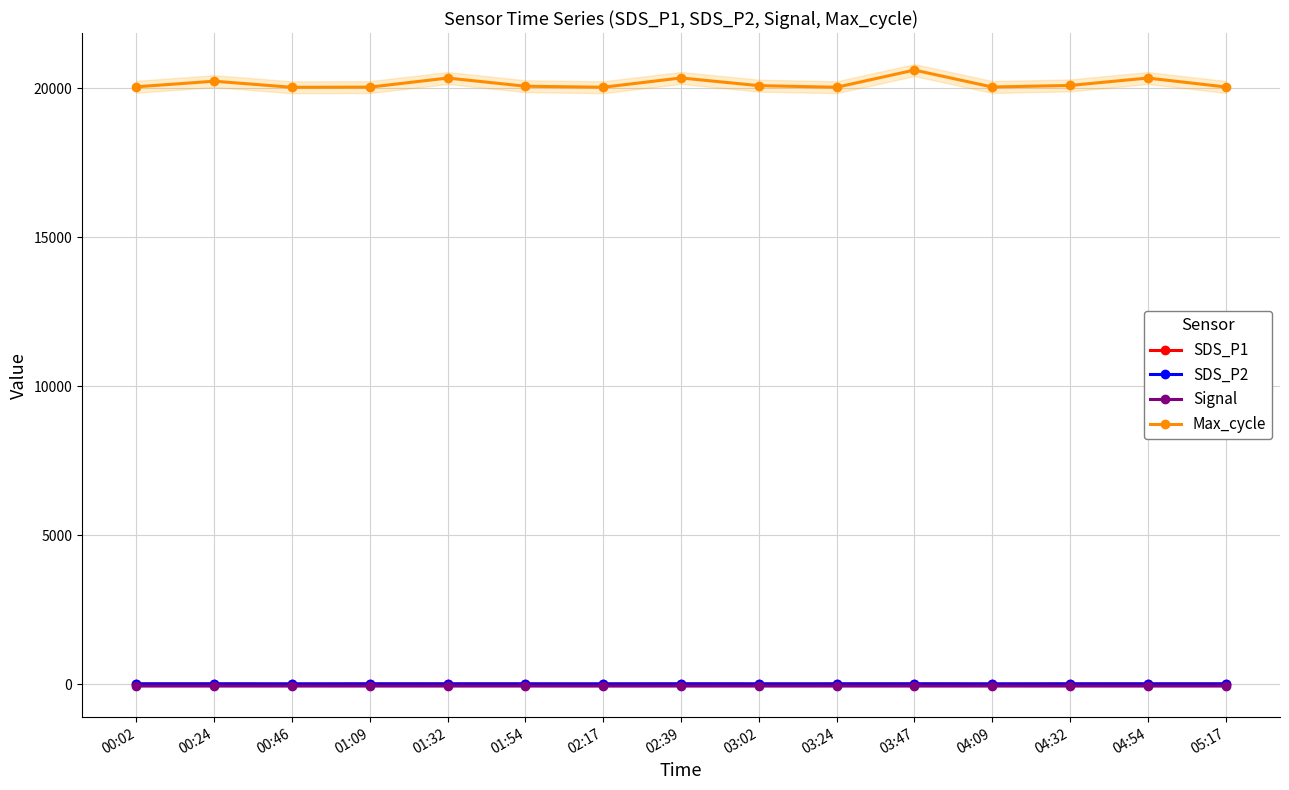

At which category is the sum across all series the highest?

03:47